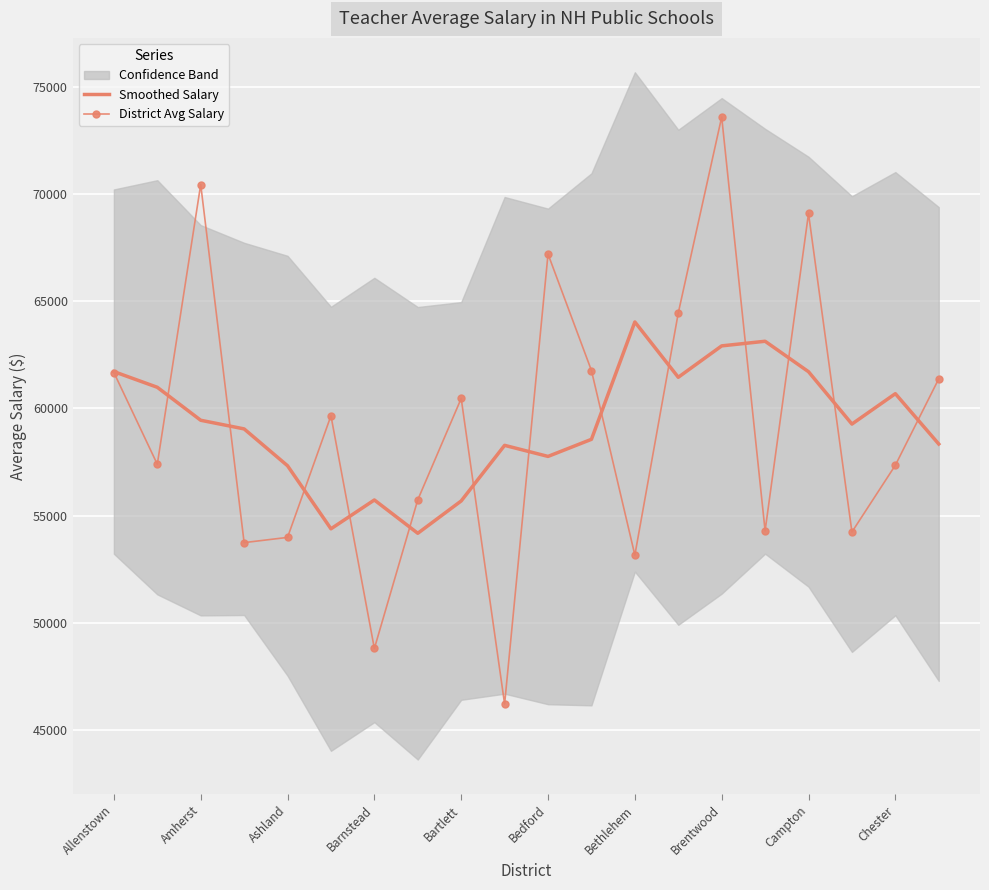

How many data points in Smoothed Salary are above 59270?

9